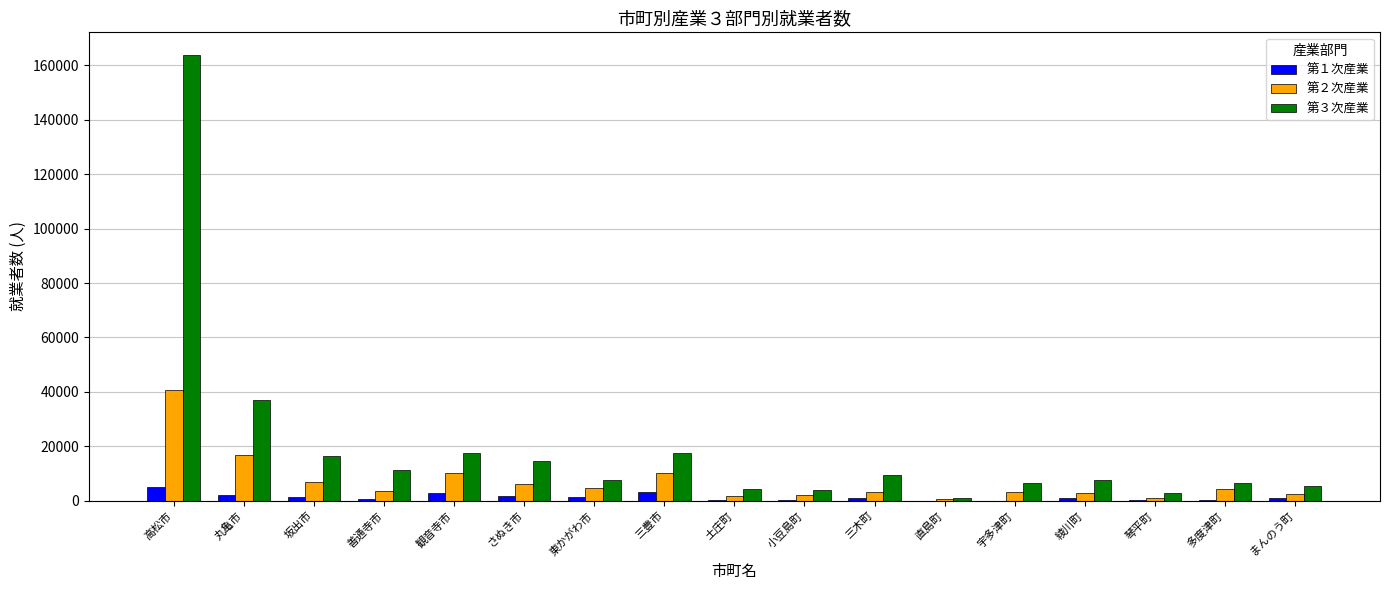

At which category is the sum across all series the highest?

高松市